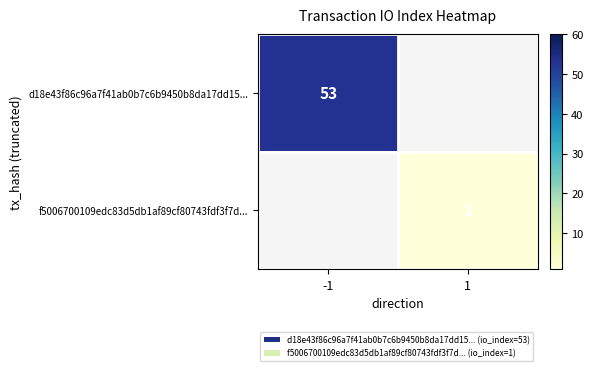

True or false: f5006700109edc83d5db1af89cf80743fdf3f7d... has a value of 1 at 1.

True